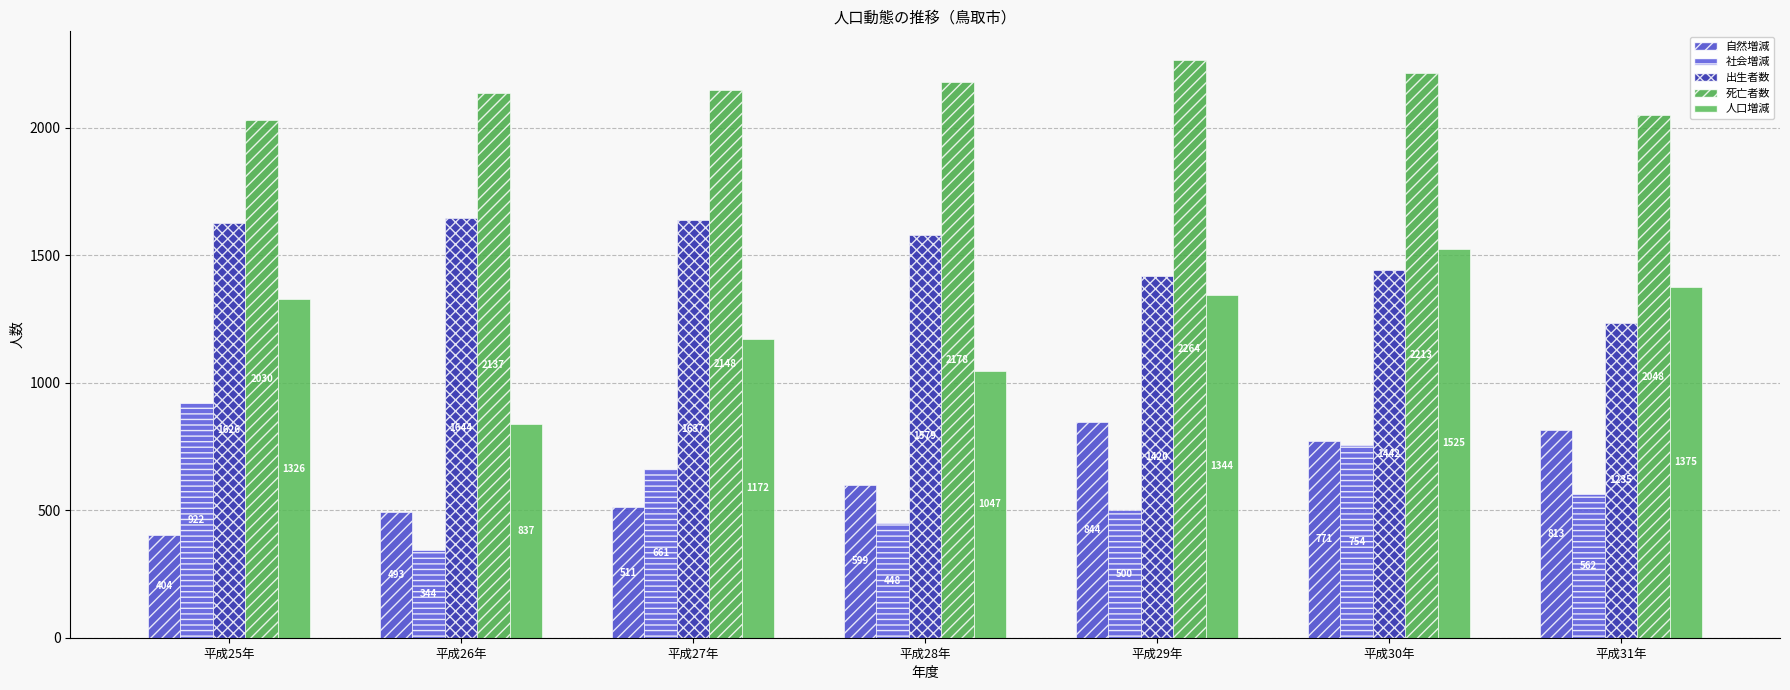

What are all the series names shown in the legend?

自然増減, 社会増減, 出生者数, 死亡者数, 人口増減